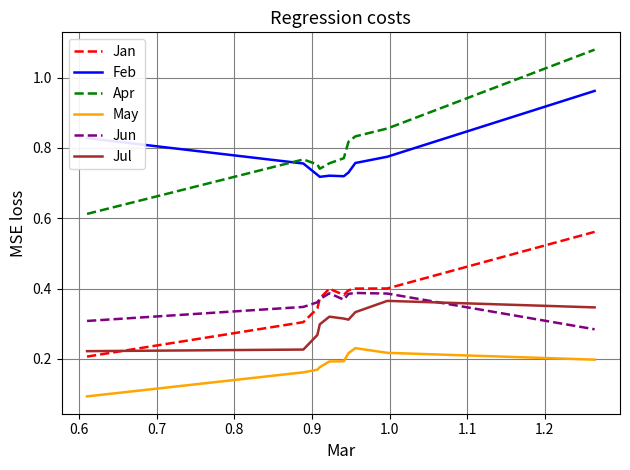

Which series ends up on top after the final intersection of Jun and Jul?

Jul